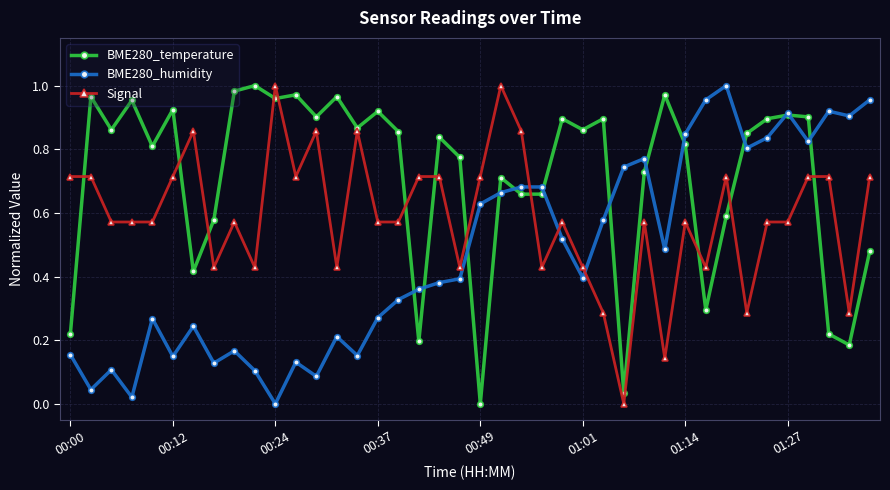

How many distinct data groups are displayed?

3